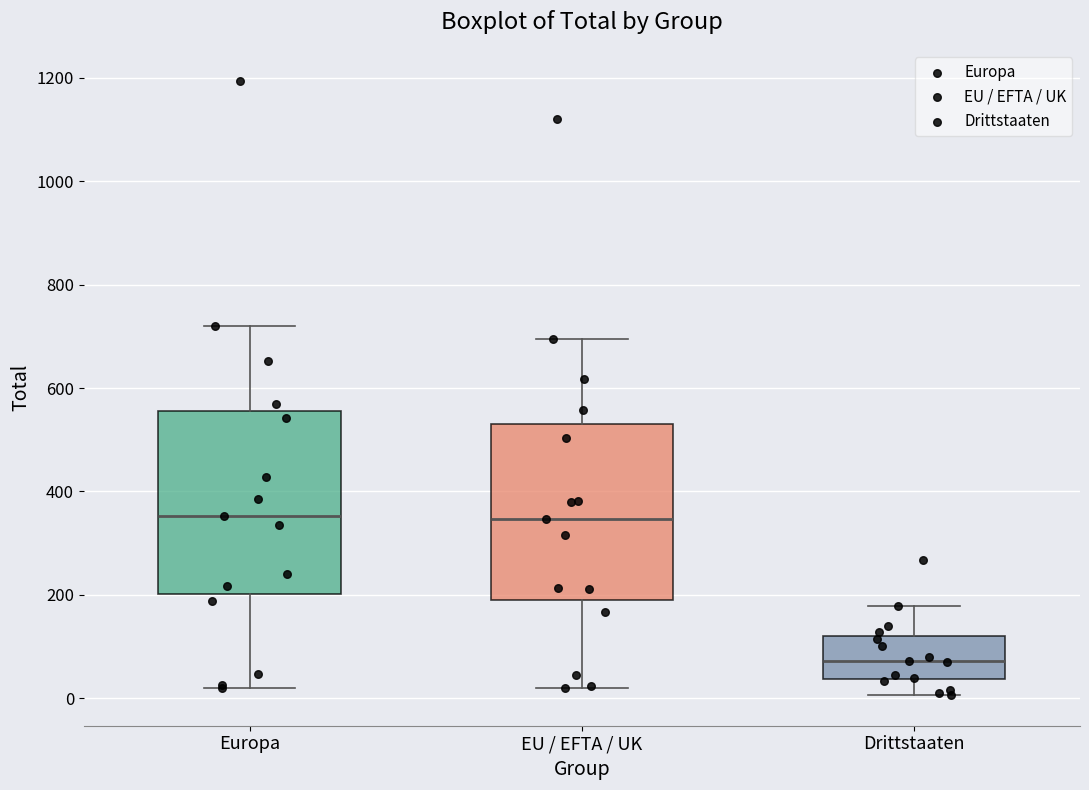

Reading left to right, read every box against the y-axis: the position of its median line, the range the box covers, and the ends of its whiskers. The values are not printed on the chart, so give them approximately, as read against the axis.

Europa: median 360, box 200 to 560, whiskers 20 to 720
EU / EFTA / UK: median 340, box 180 to 540, whiskers 20 to 700
Drittstaaten: median 80, box 40 to 120, whiskers 0 to 180